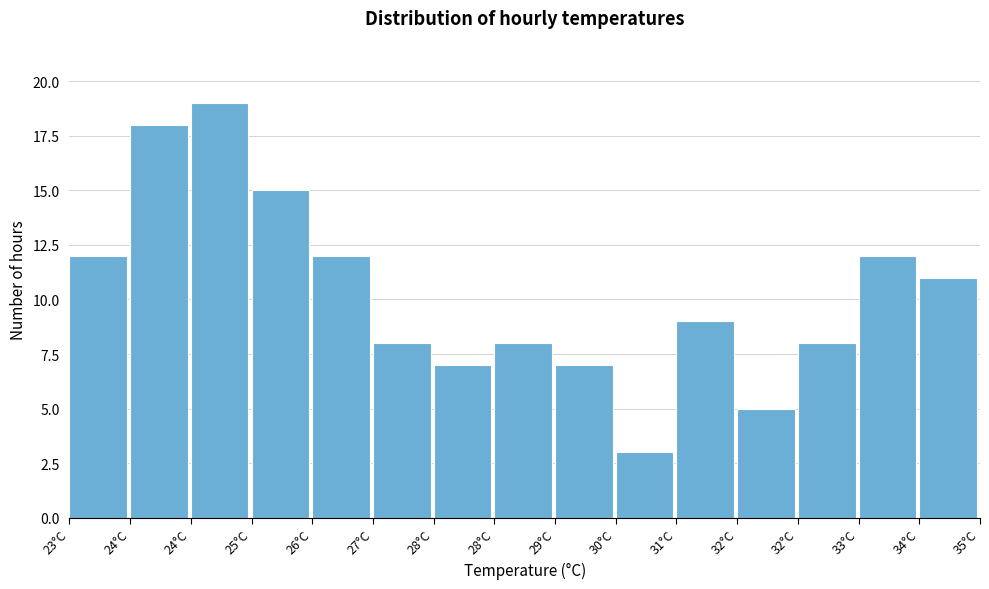

How many bars are there in total?

15